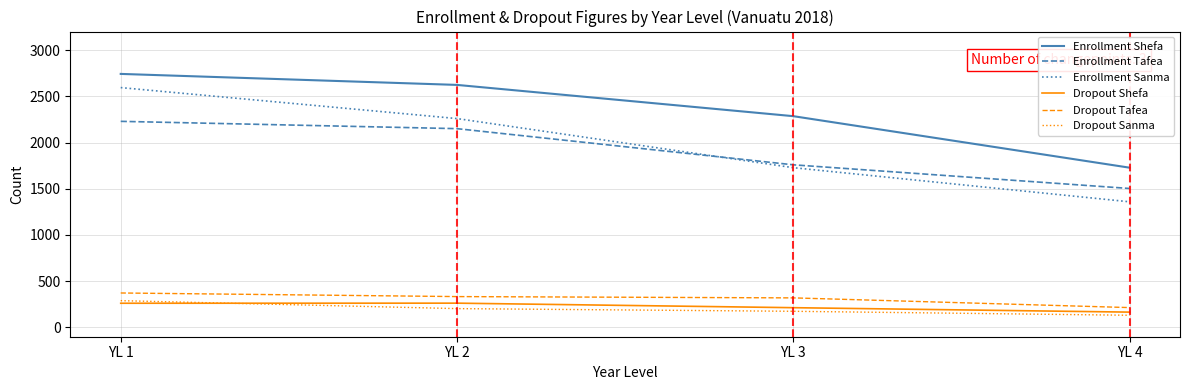

Between YL 1 and YL 4, which series saw the biggest shift?

Enrollment Sanma